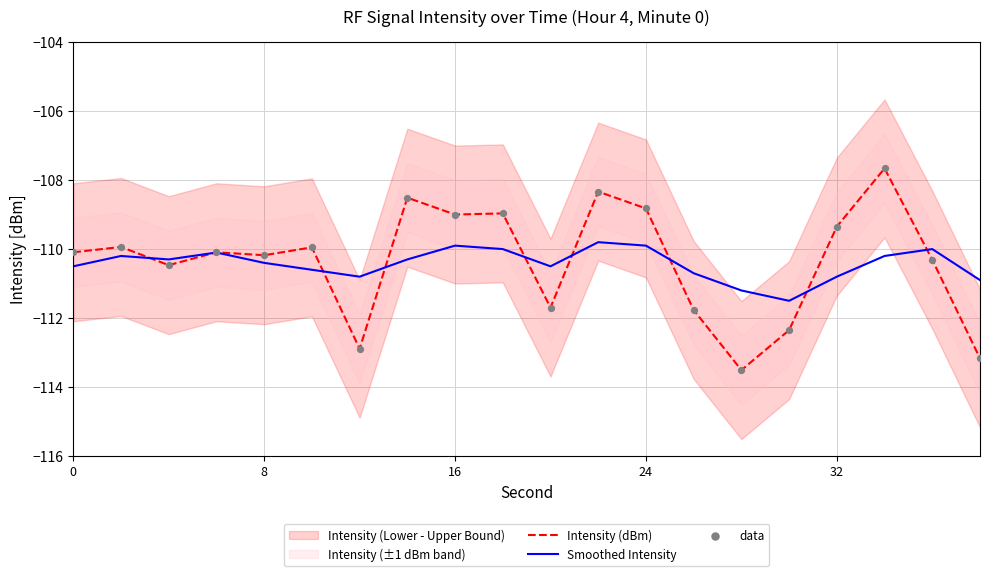

Which series has the widest spread of Y values?

Intensity (dBm)